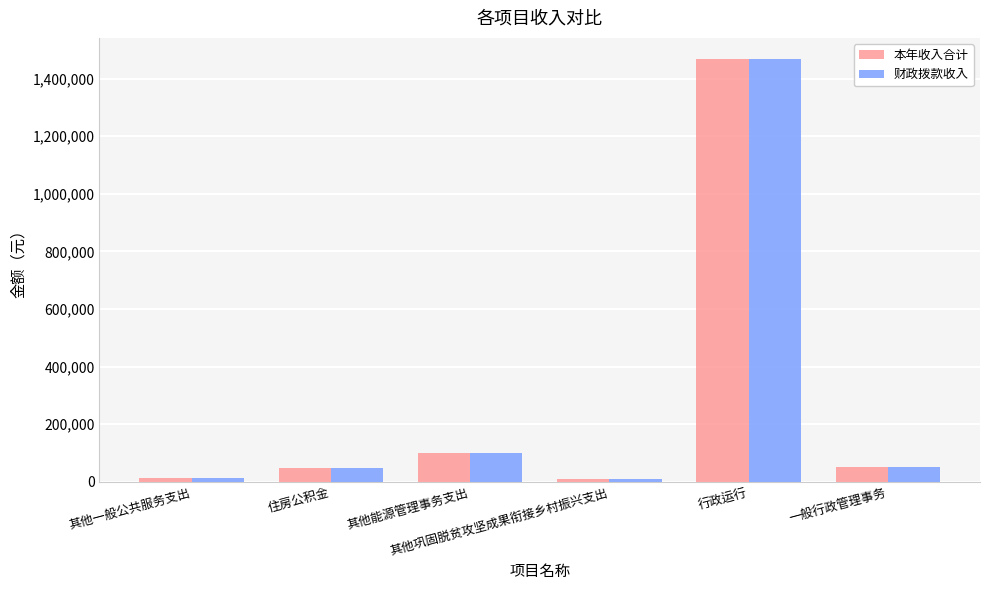

What is the label of the 6th bar from the right?

其他一般公共服务支出